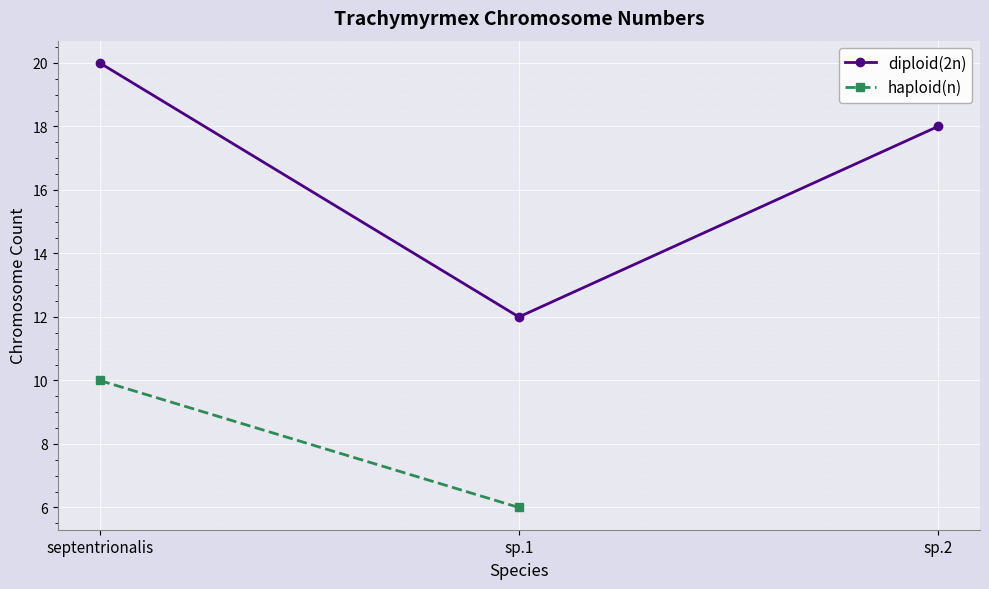

What is the label of the 2nd point from the left?

sp.1